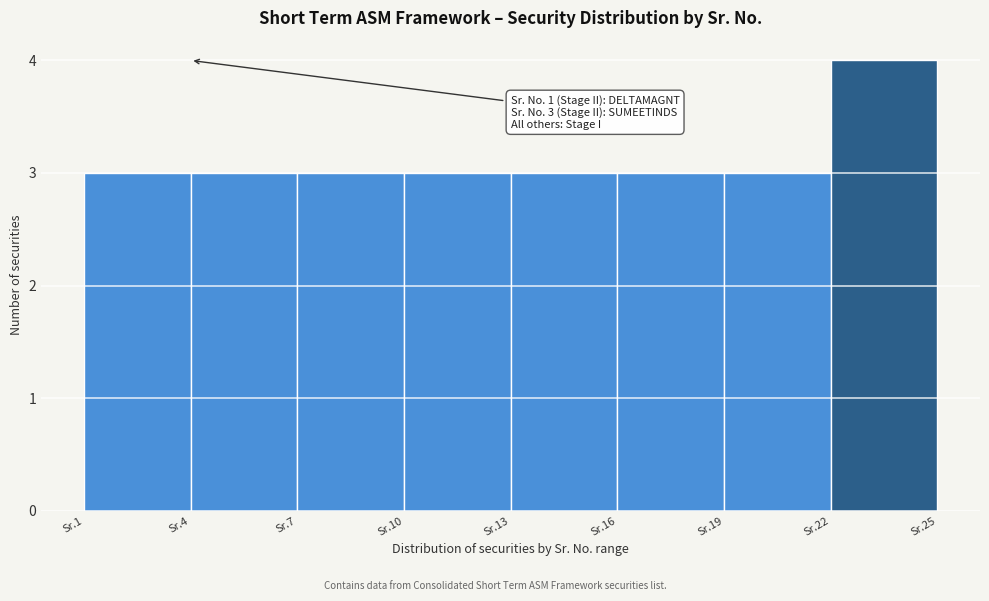

Reading left to right, list all the values displayed in this chart.

Sr.1=3	Sr.4=3	Sr.7=3	Sr.10=3	Sr.13=3	Sr.16=3	Sr.19=3	Sr.22=4